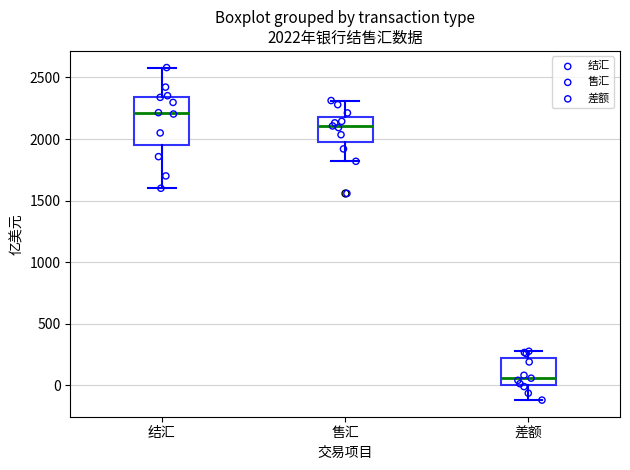

Which box has the lowest median line?

差额